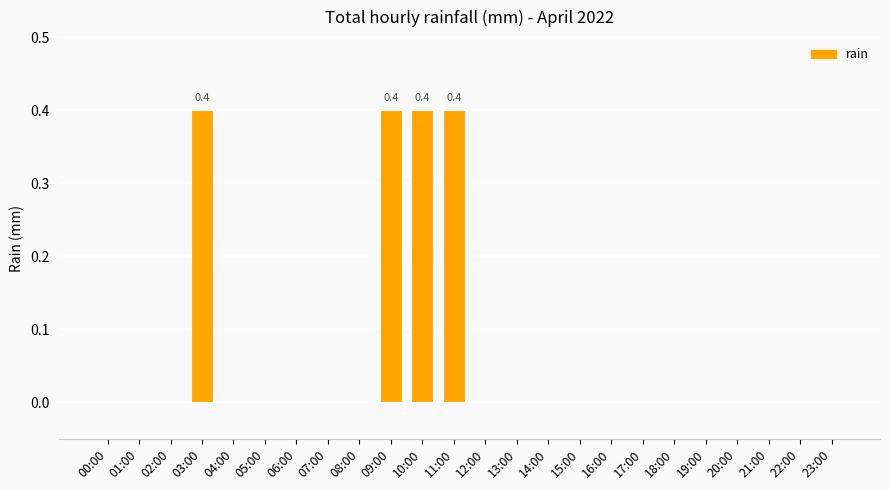

Reading right to left, list all the values displayed in this chart.

23:00=0.0	22:00=0.0	21:00=0.0	20:00=0.0	19:00=0.0	18:00=0.0	17:00=0.0	16:00=0.0	15:00=0.0	14:00=0.0	13:00=0.0	12:00=0.0	11:00=0.4	10:00=0.4	09:00=0.4	08:00=0.0	07:00=0.0	06:00=0.0	05:00=0.0	04:00=0.0	03:00=0.4	02:00=0.0	01:00=0.0	00:00=0.0